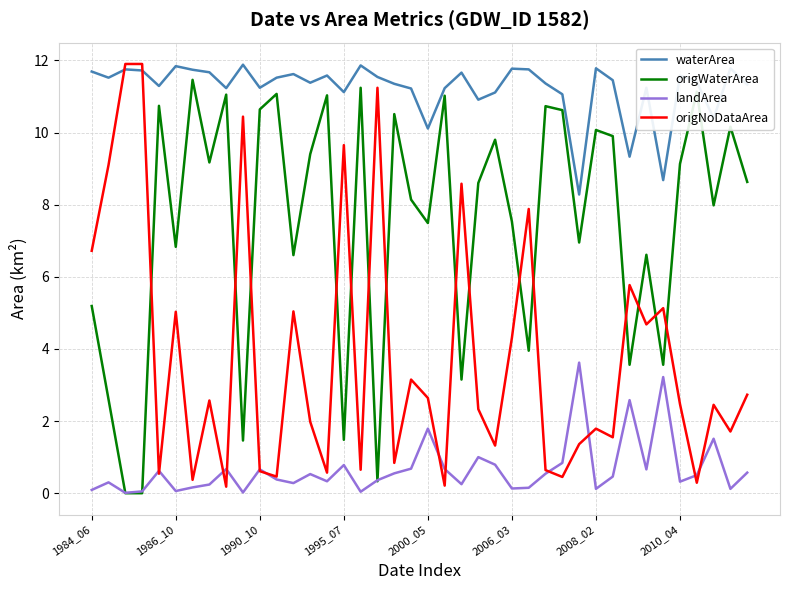

What is the maximum value for landArea?

3.6